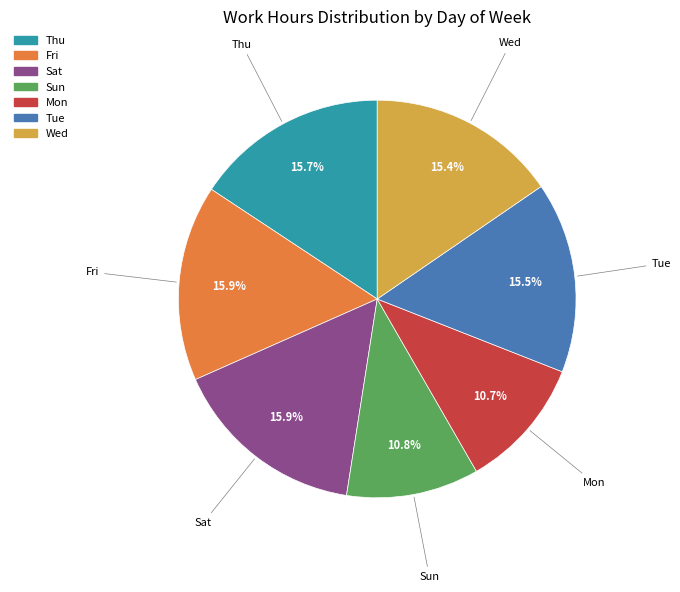

What is the ratio of the value at Mon to the value at Thu?

0.7